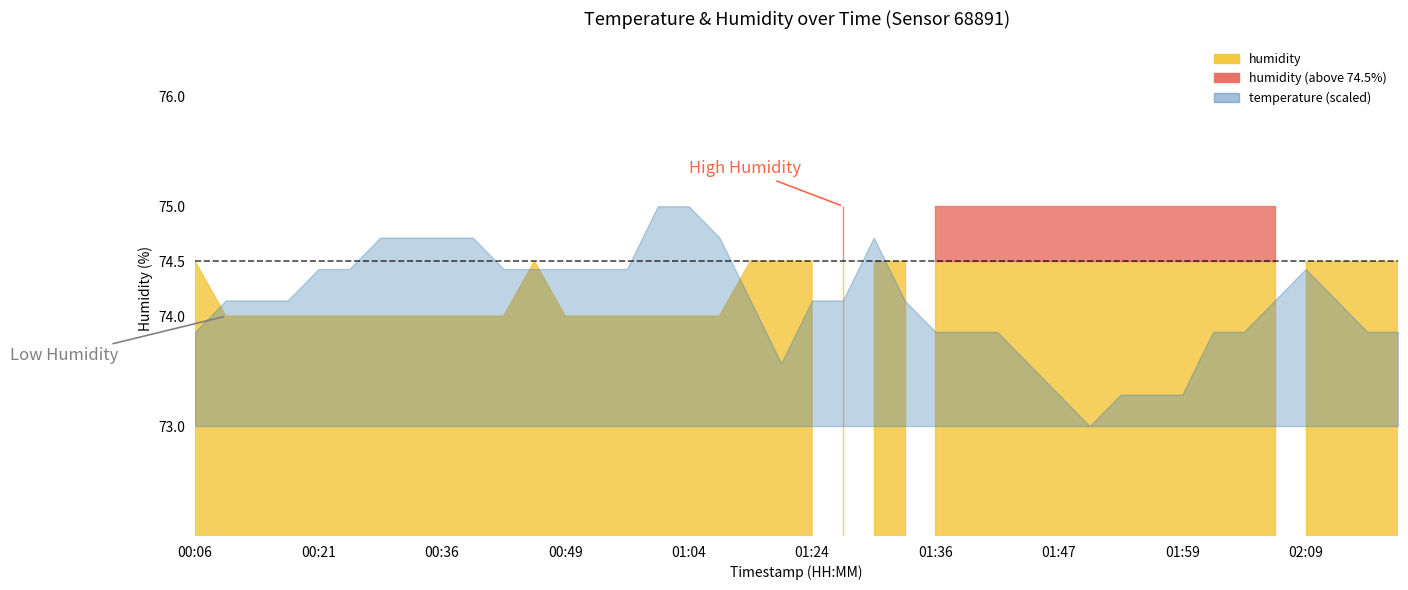

What is the sum of the humidity values at 01:01 and 00:39?

148.0